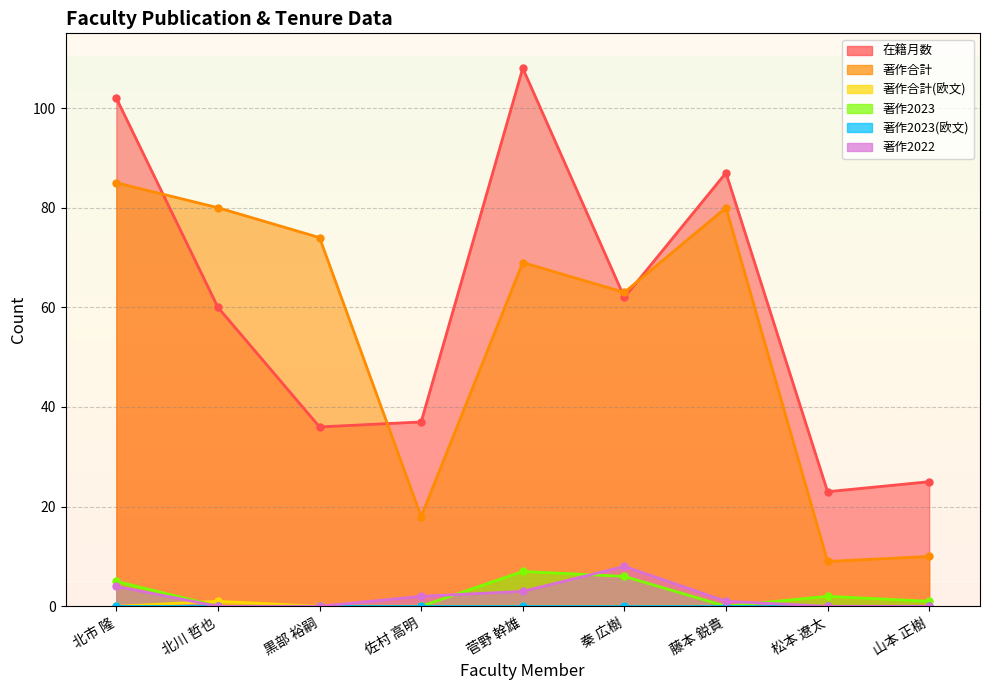

How many categories are shown in the chart?

9